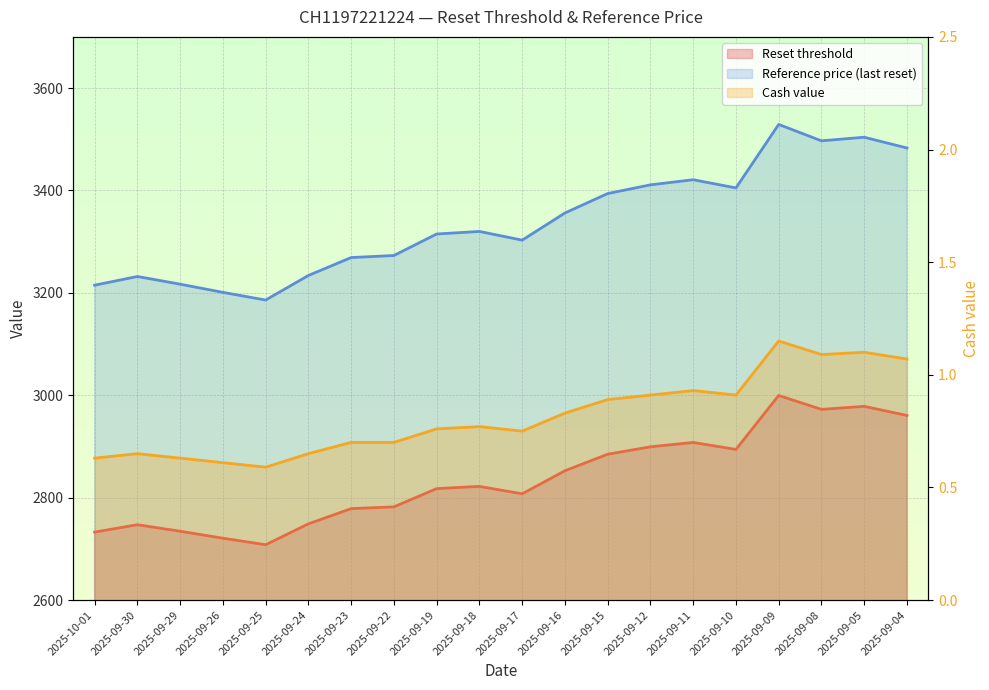

Which series has the largest range (max minus min)?

Reference price